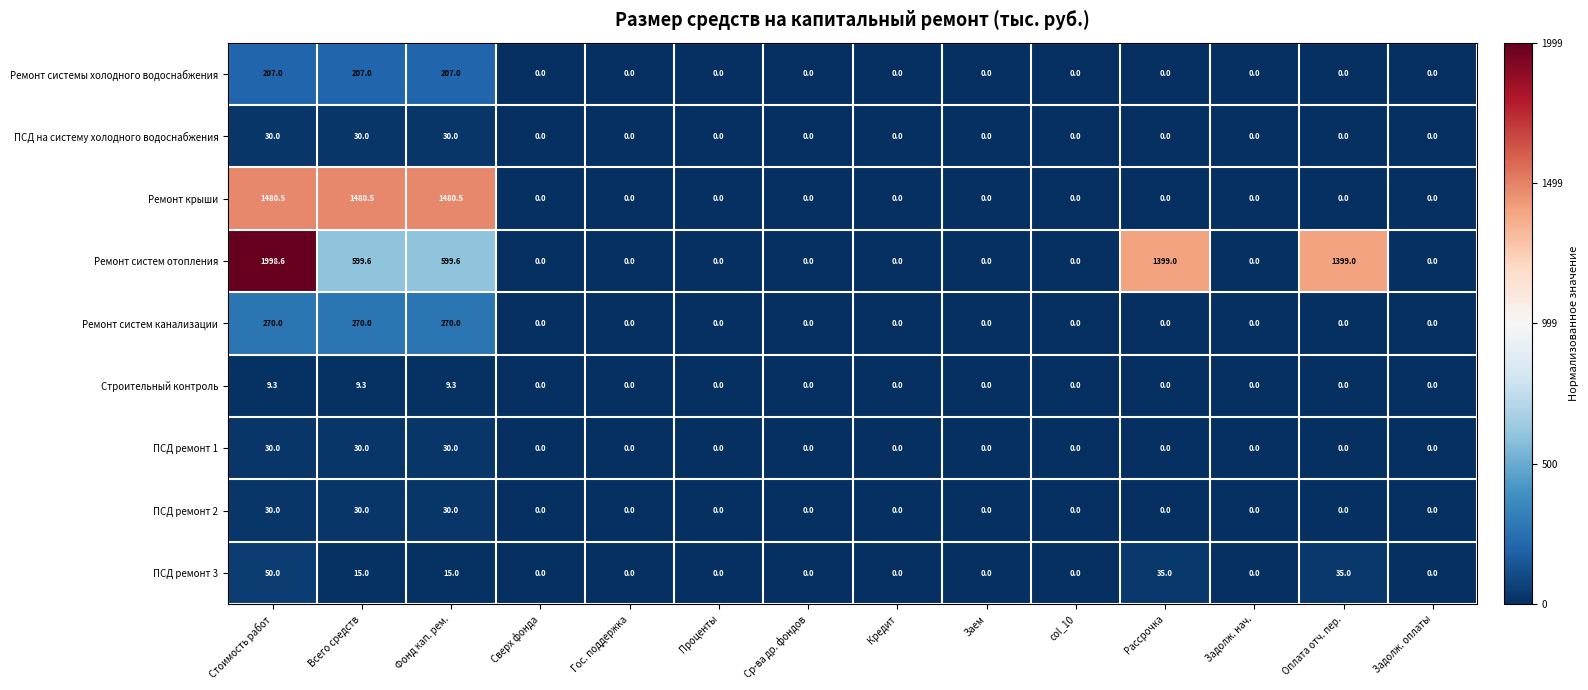

The value of Ремонт системы холодного водоснабжения at Оплата отч. пер. is -64.3. True or false?

False